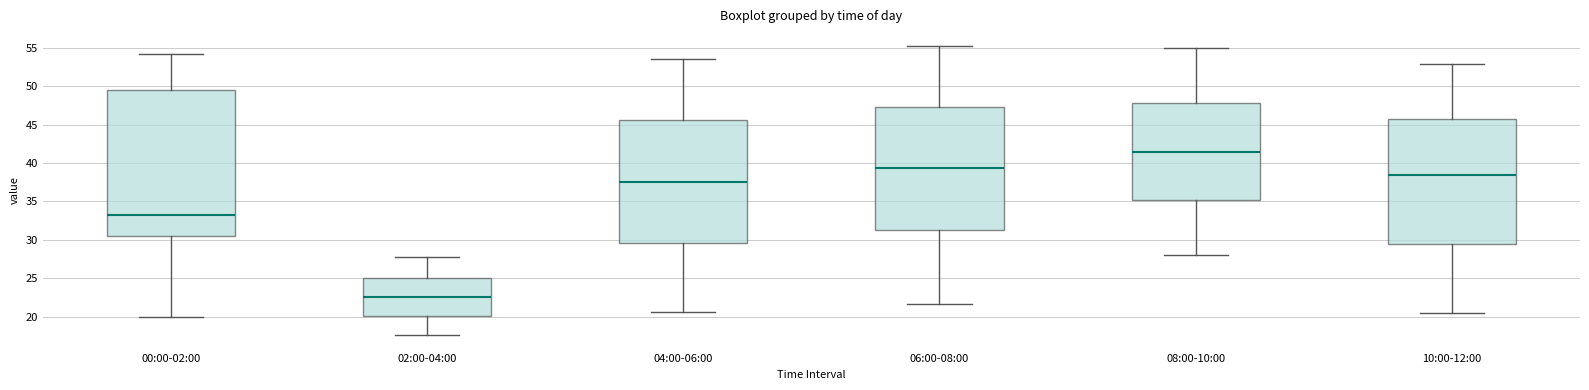

Which box is the tallest, from its lower edge to its upper edge?

00:00-02:00